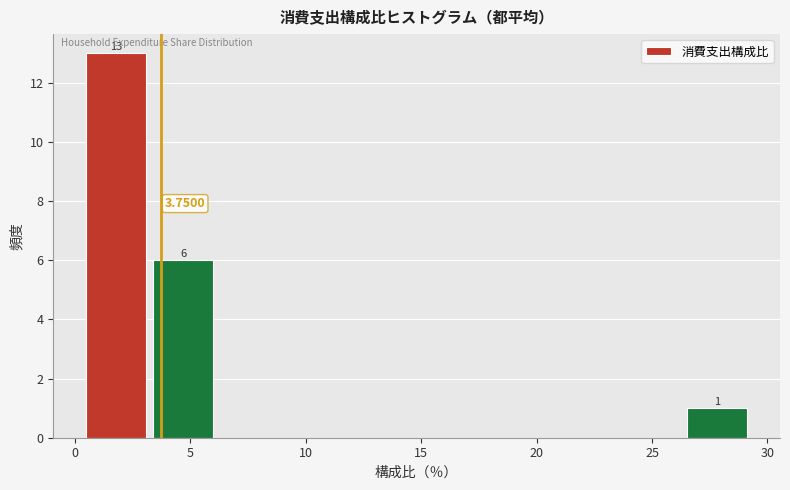

Which range on the x-axis has the tallest bar?

0.5 to 3.5